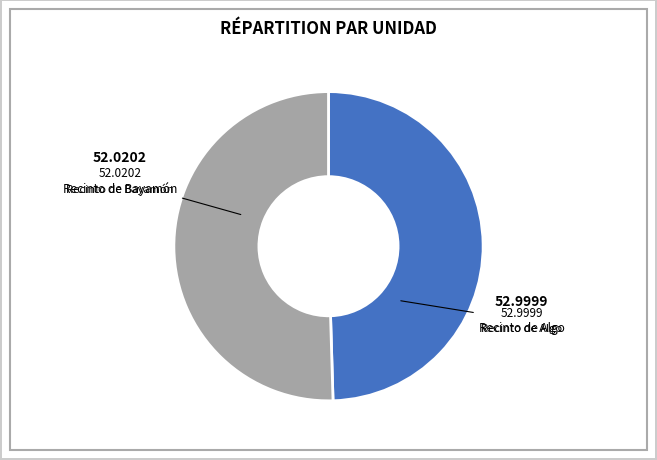

True or false: Recinto de Bayamón accounts for 38% of the total.

False